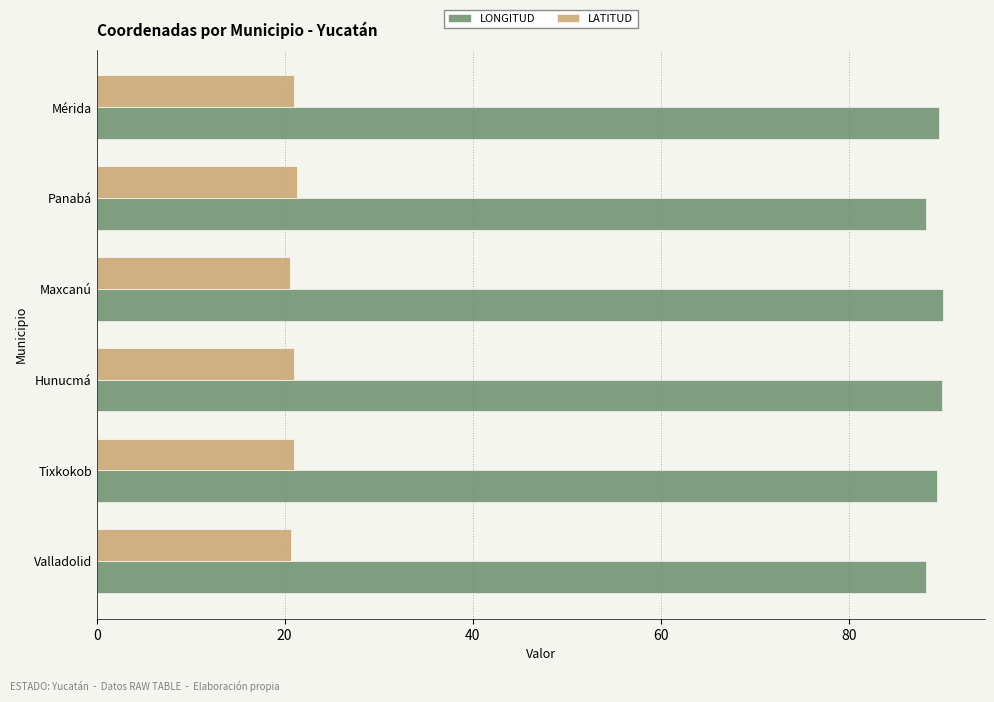

The value of LONGITUD at Valladolid is 117.2. True or false?

False